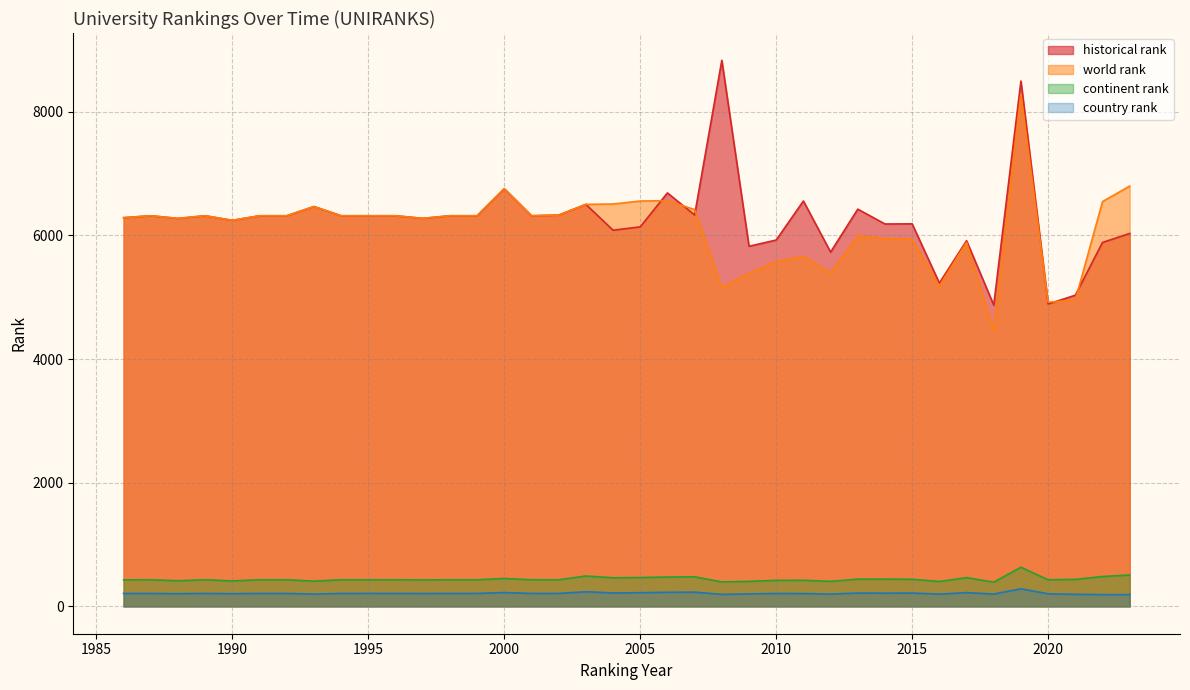

What are all the series names shown in the legend?

historical rank, world rank, continent rank, country rank